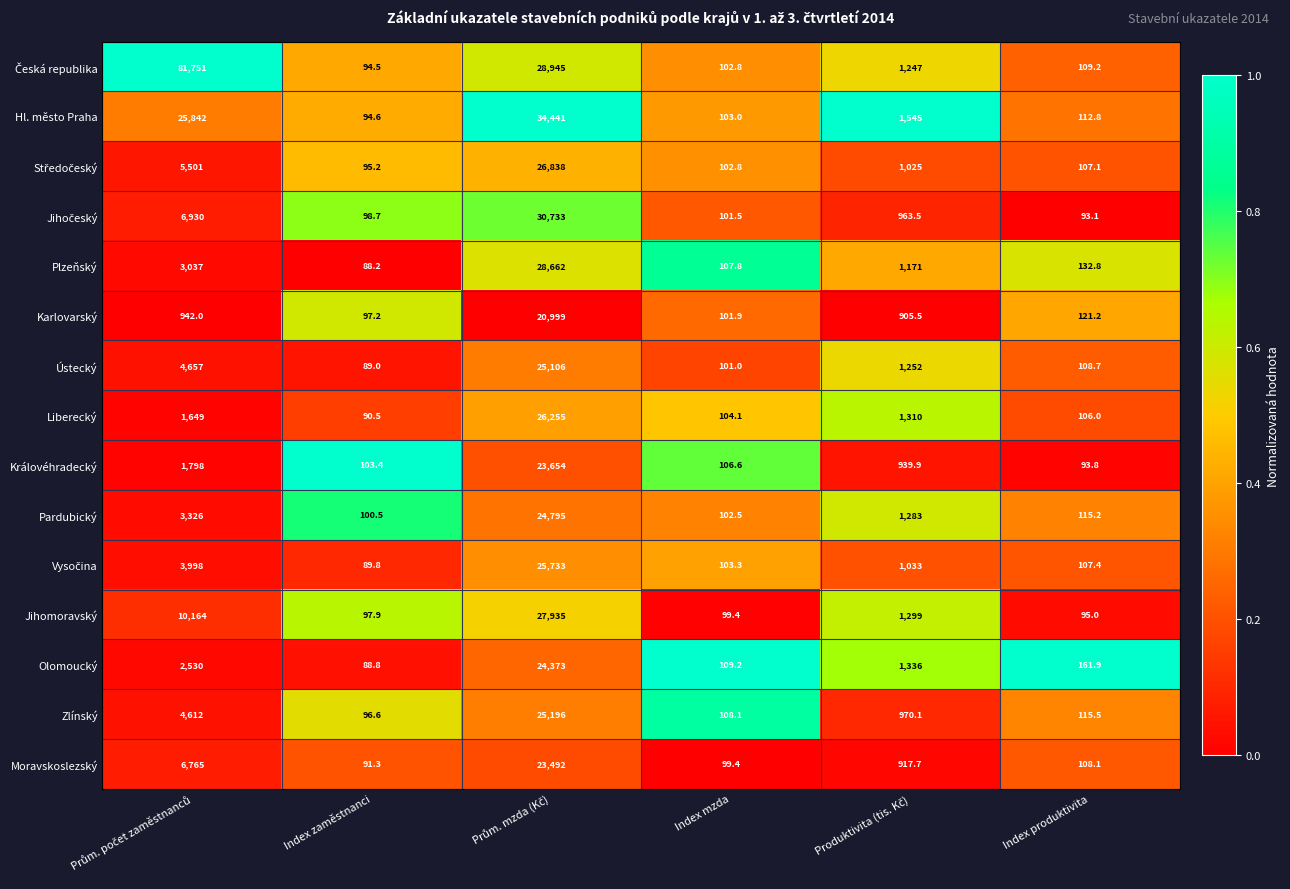

What is the average value of the Plzeňský series?

5533.1